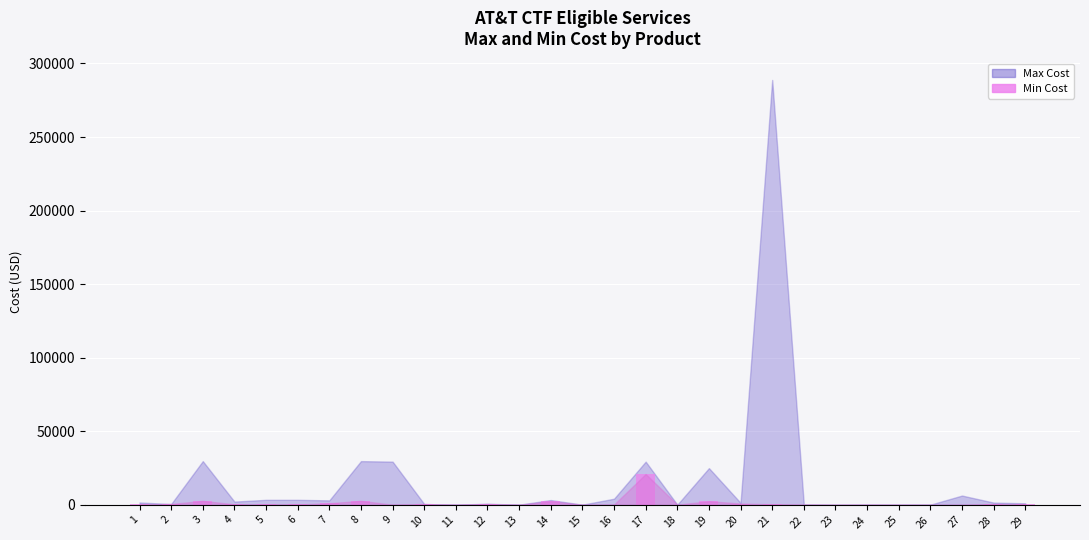

What is the ratio of the value at 16 to the value at 2?

0.4